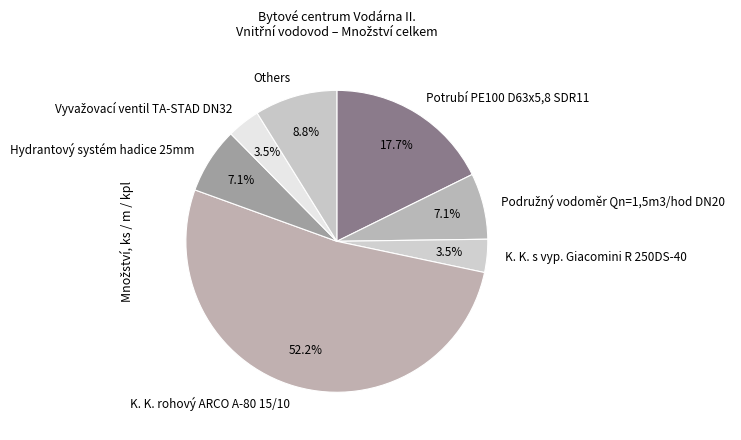

How many slices are in this pie chart?

7